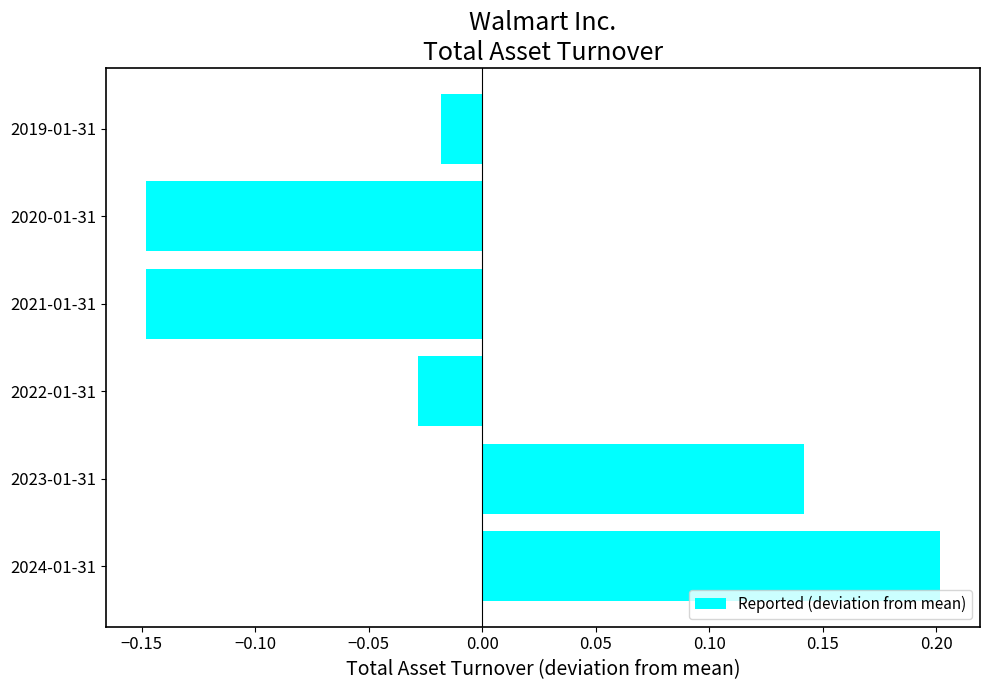

What is the difference between the second highest and minimum values?

0.3